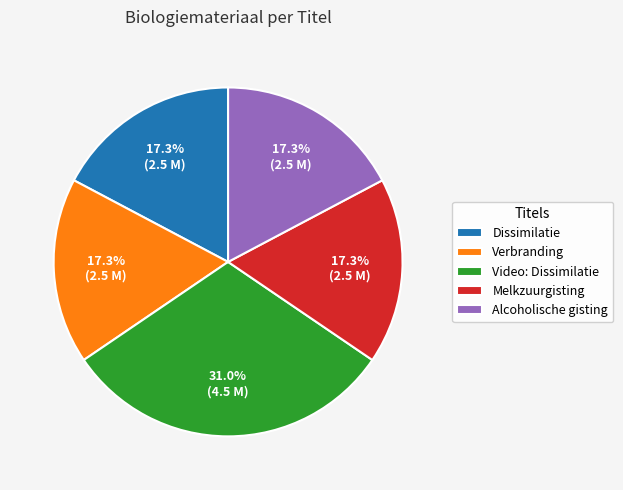

To the nearest percent, what percentage of the pie is Dissimilatie?

17%